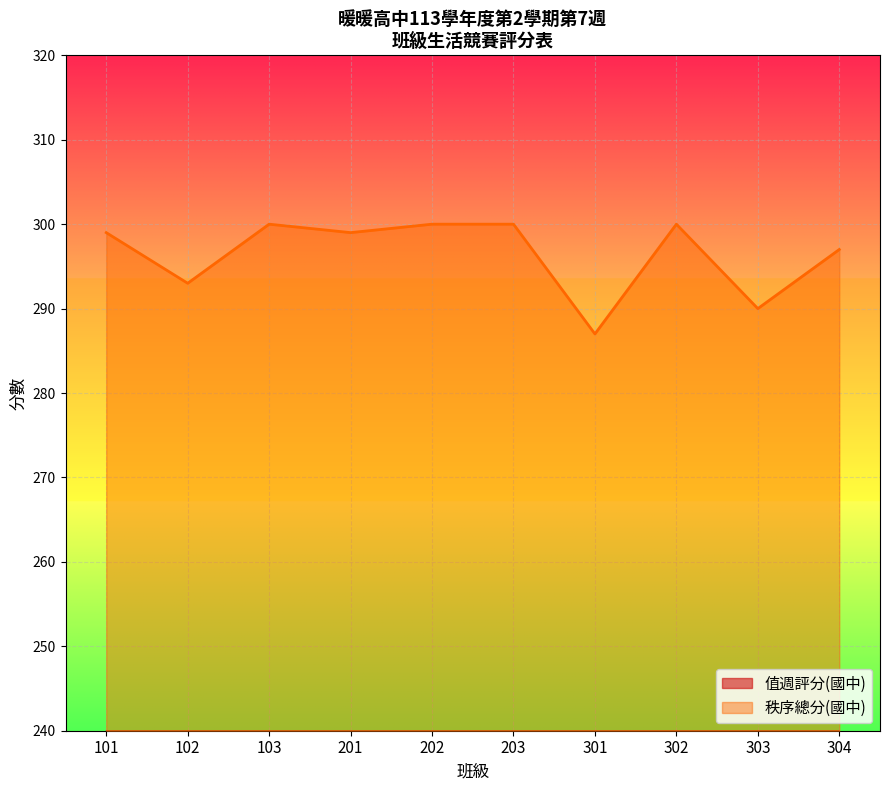

Which series has the largest total across all categories?

秩序總分(國中)